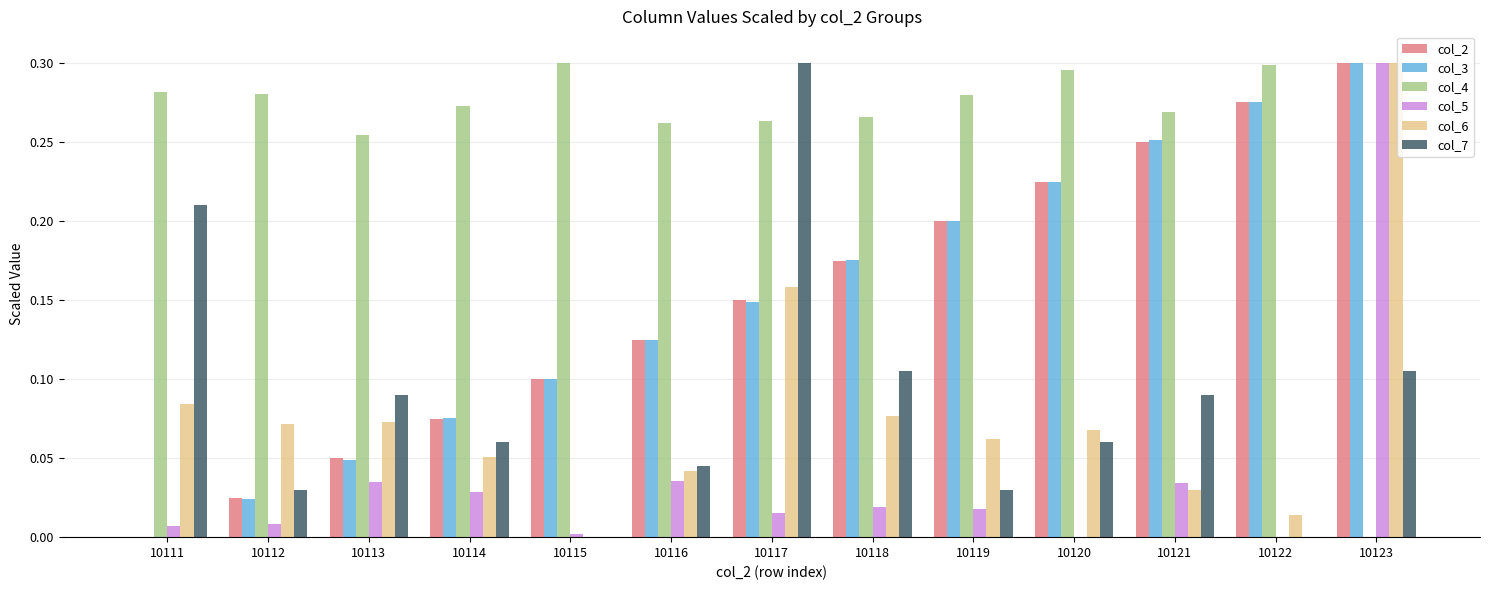

How many data points in col_3 are above 0?

12